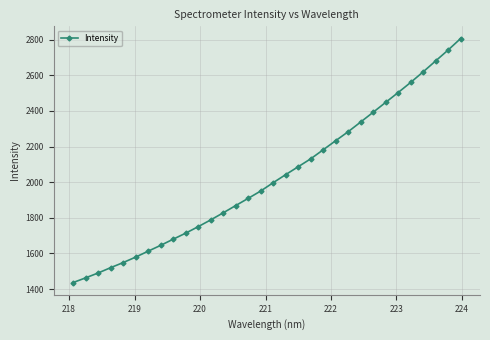

Does the chart have visible grid lines?

Yes